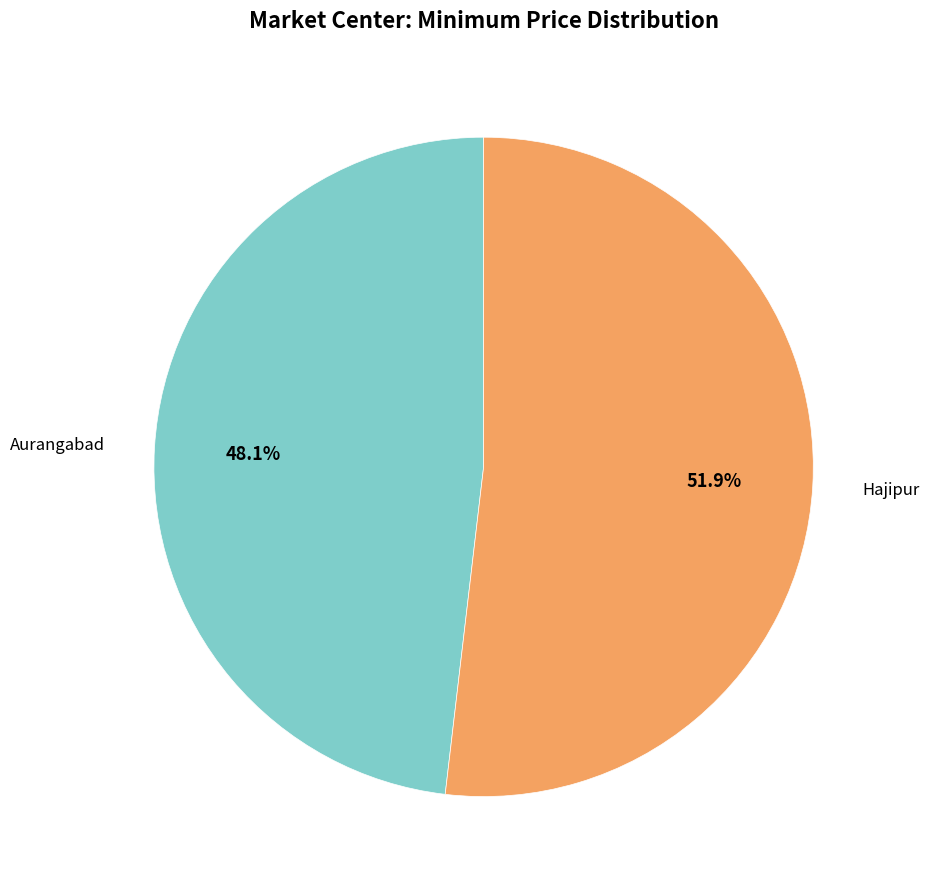

Combined, do Aurangabad and Hajipur account for over 50%?

Yes